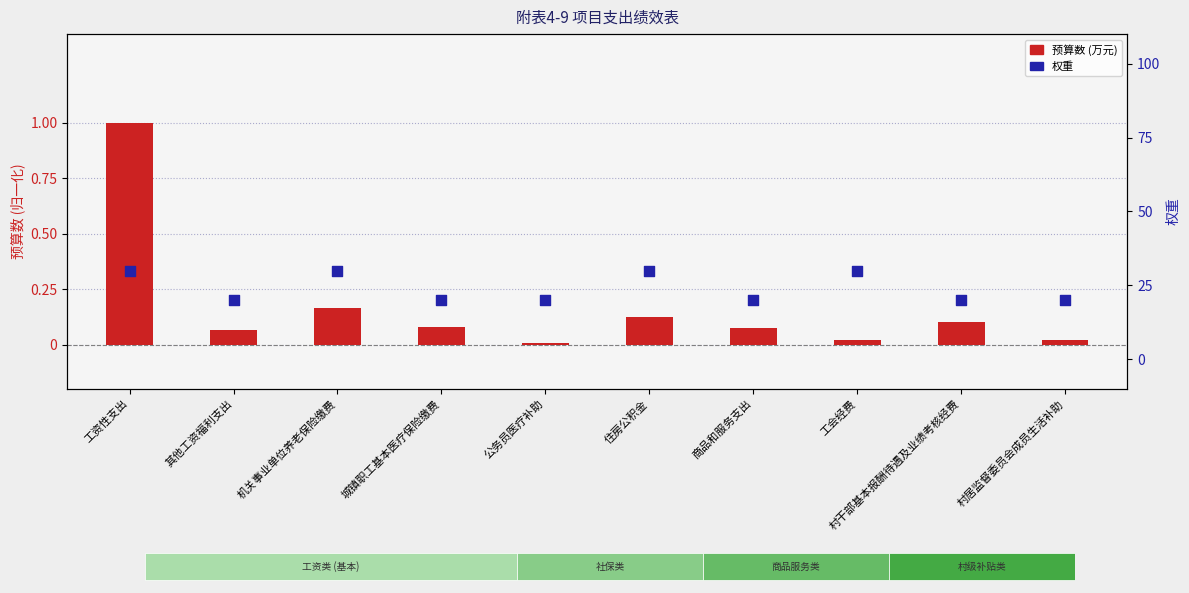

Which series reaches the minimum Y coordinate?

预算数 (万元)